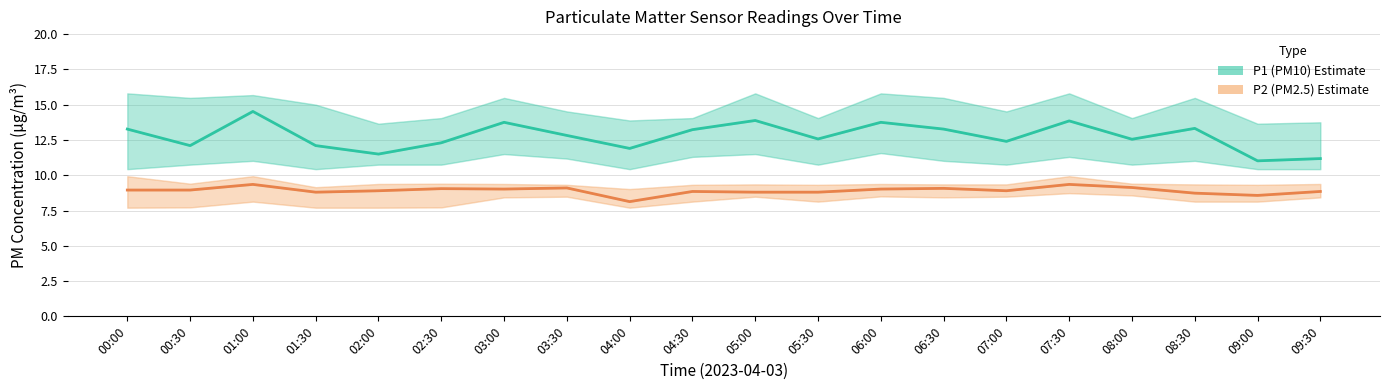

True or false: P1 (PM10) and P2 (PM2.5) intersect in this chart.

False